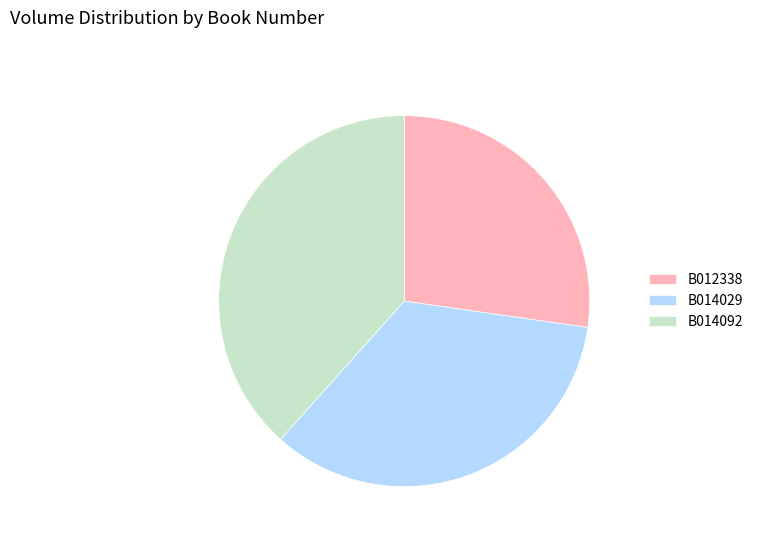

True or false: B012338 accounts for 27% of the total.

True